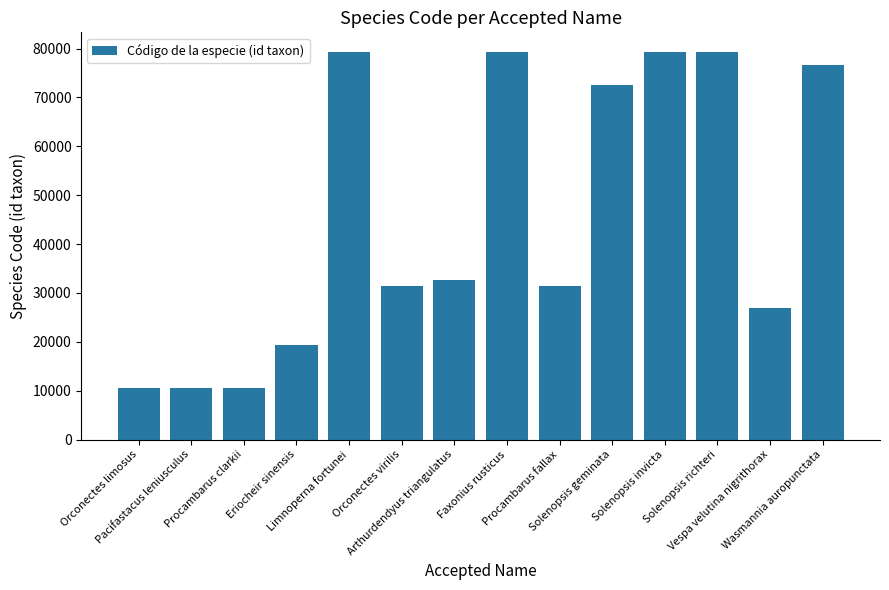

What is the maximum value shown in the chart?

79340